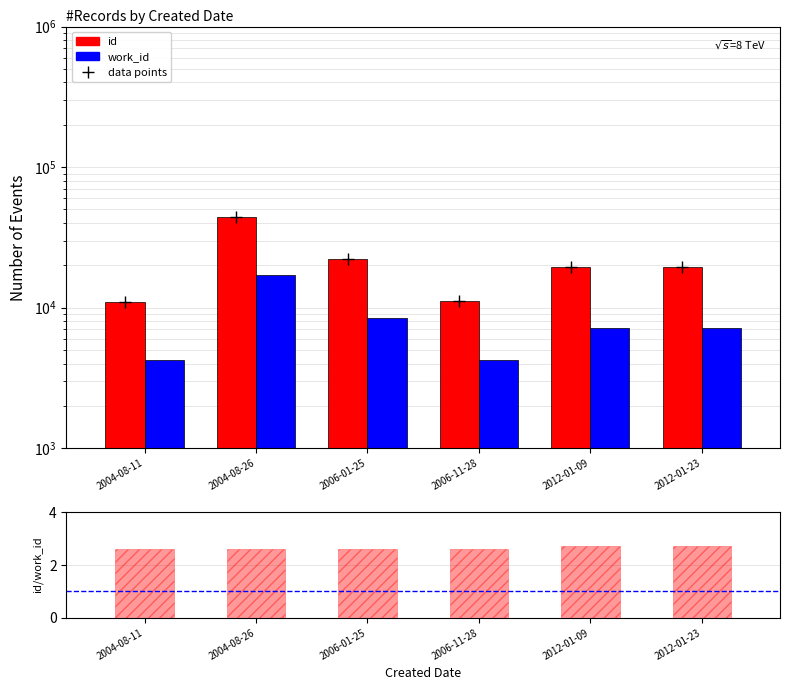

List the series in order of their overall mean, lowest first.

id/work_id, work_id, id